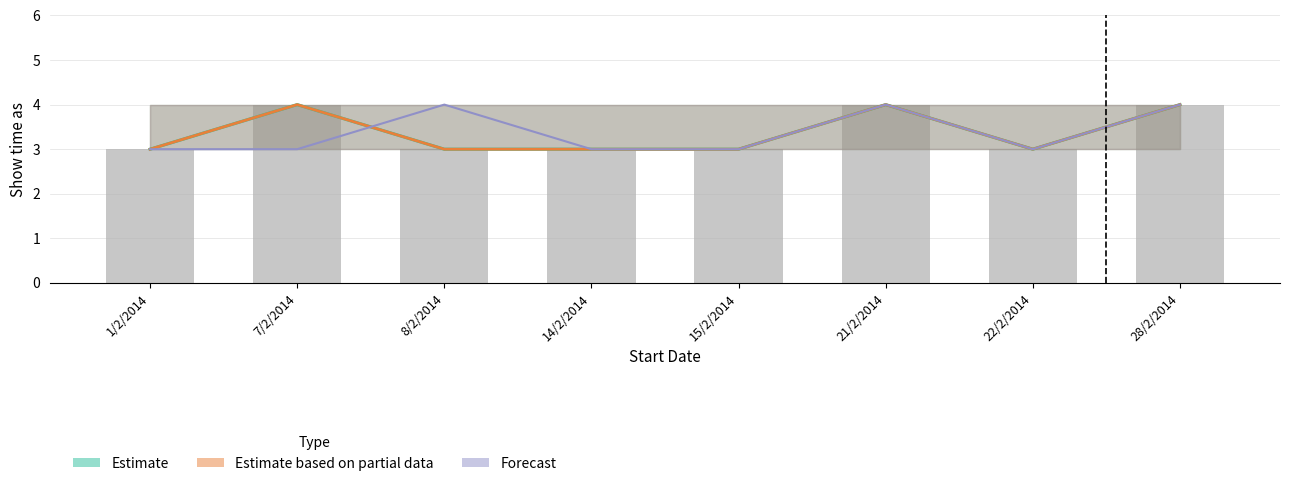

What is the total value across all series at 21/2/2014?

12